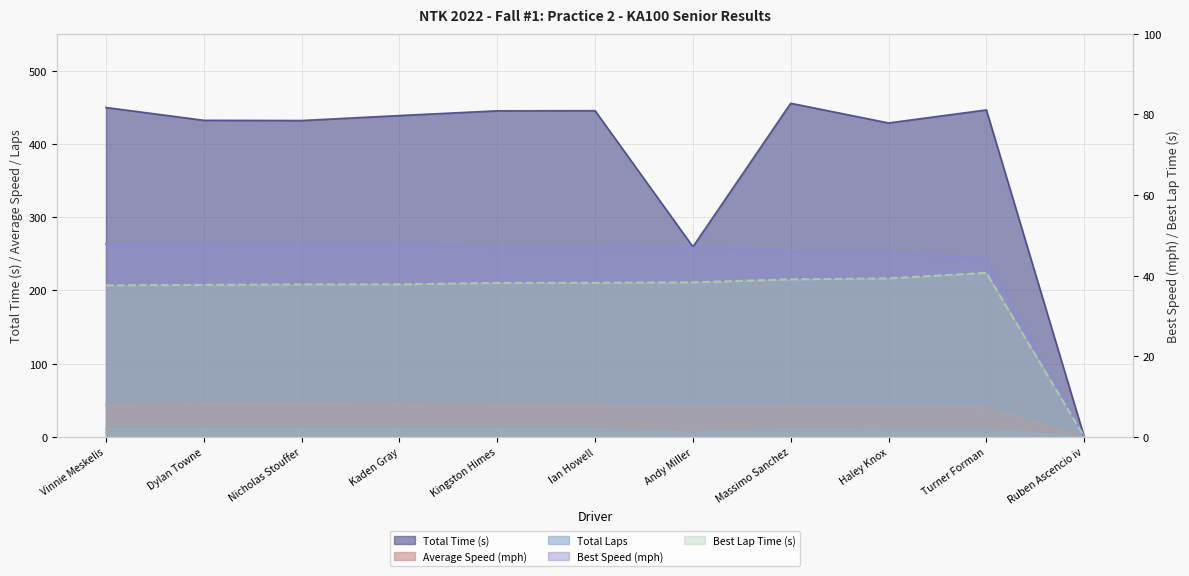

What is the value of the Average Speed point at the 7th from the left?

41.6